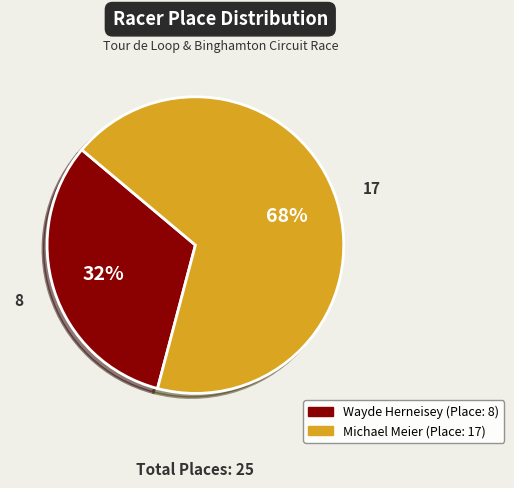

True or false: Wayde Herneisey accounts for 32% of the total.

True